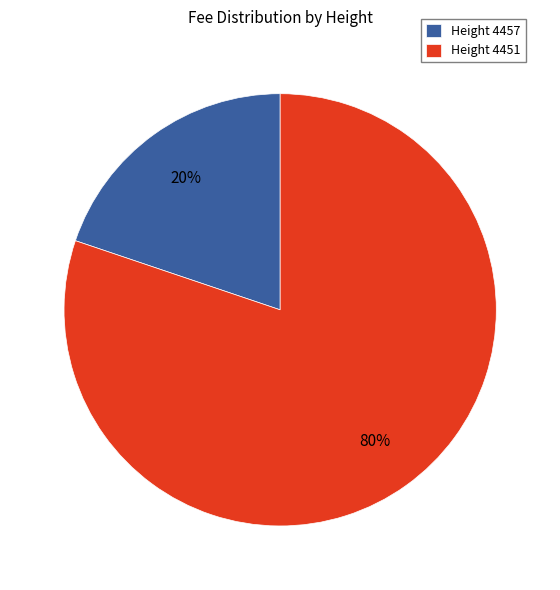

Is the sum of Height 4457 and Height 4451 greater than half?

Yes